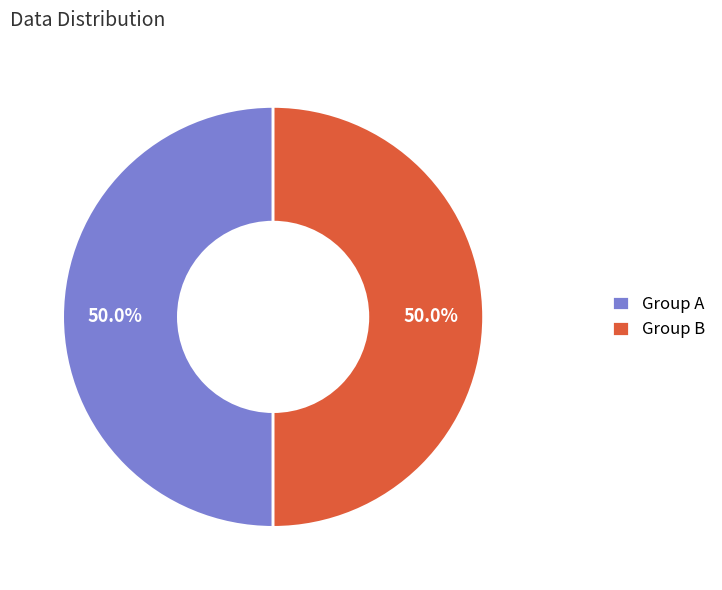

How many segments does this pie chart have?

2